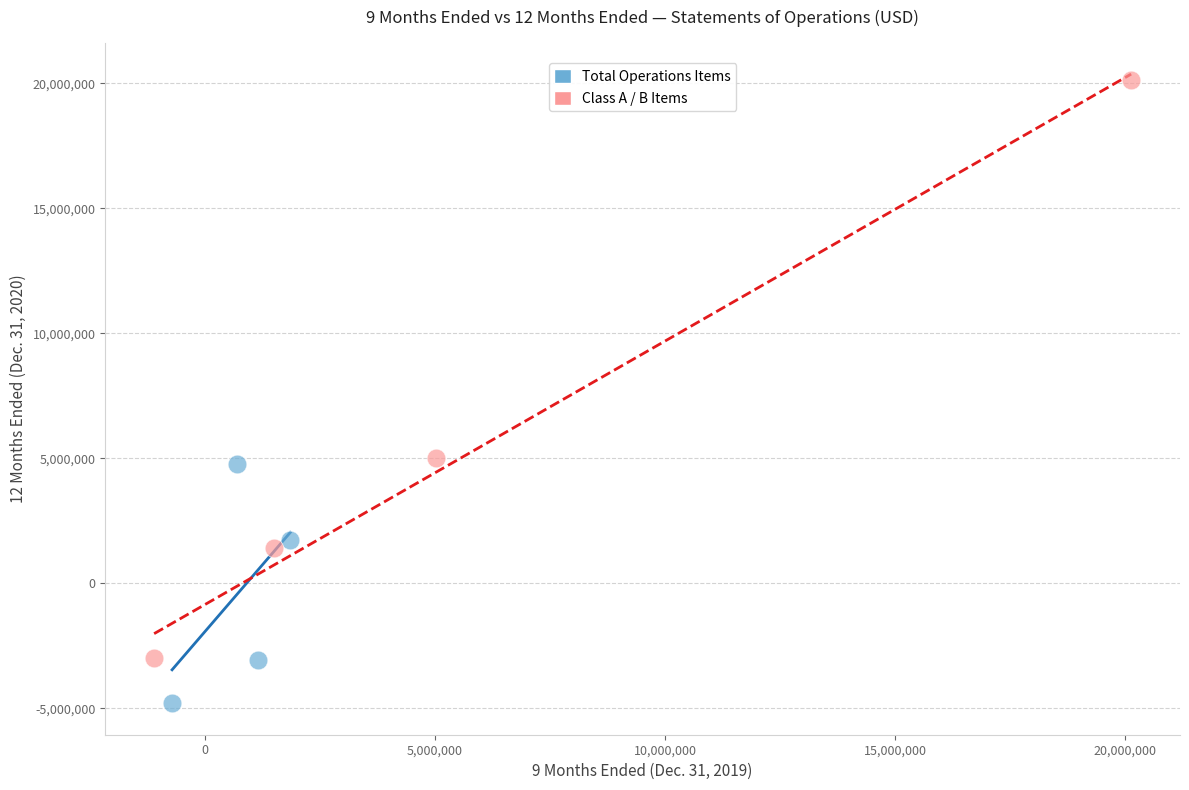

Which series has the widest spread of Y values?

Class A / B Items